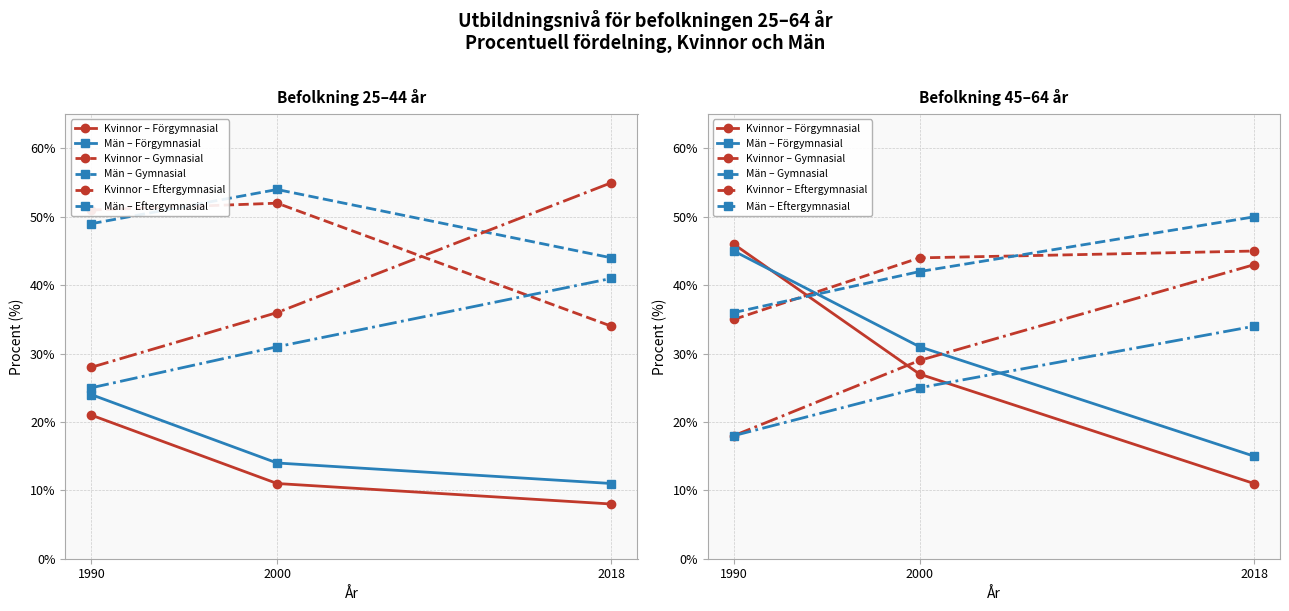

What is the maximum value for Män – Gymnasial?

50